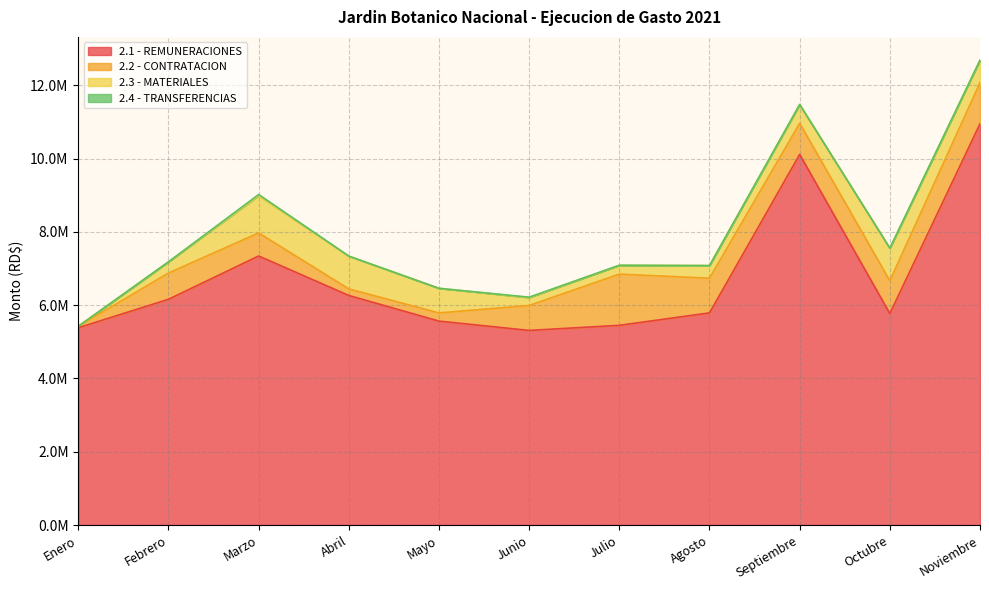

The value of 2.3 - MATERIALES at Enero is 0.0. True or false?

True